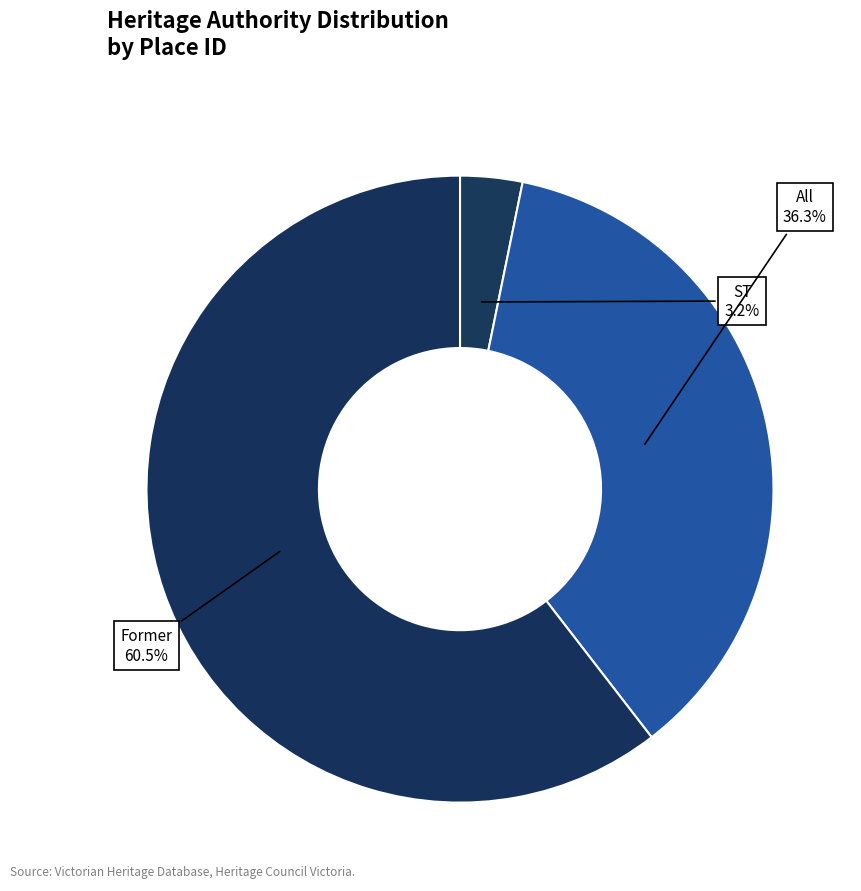

To the nearest percent, what is the difference between the largest and smallest slice percentages?

57%